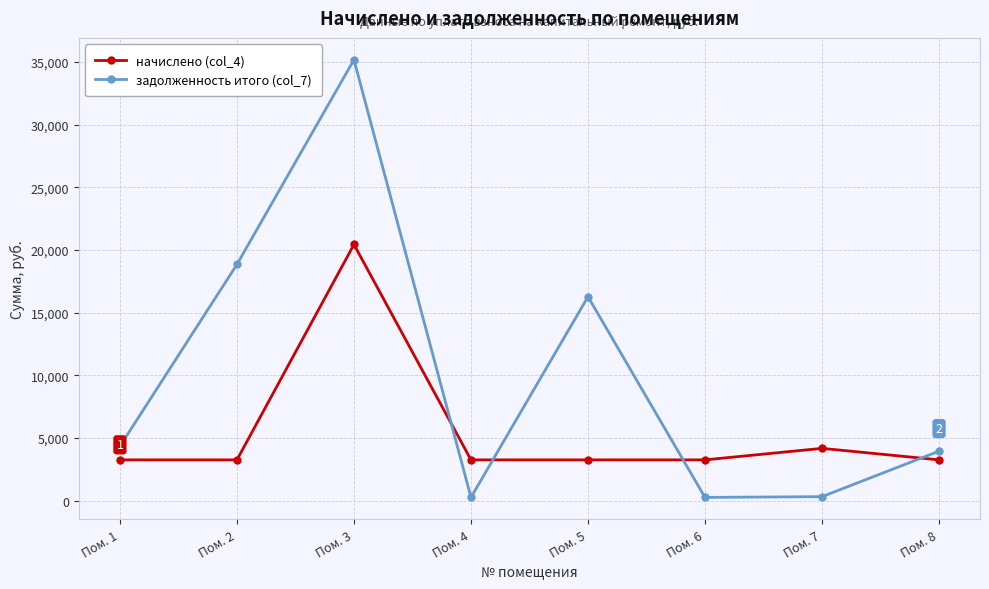

Where do задолженность итого (col_7) and начислено (col_4) first cross each other?

Пом. 3 and Пом. 4